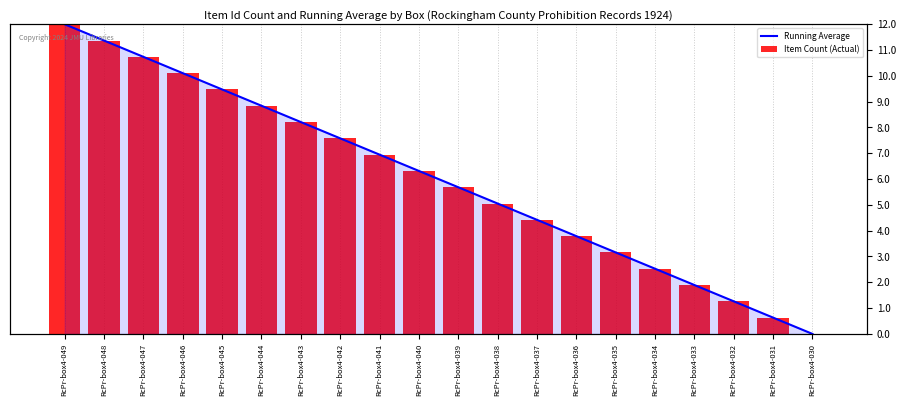

At how many categories does at least one series exceed 0?

19